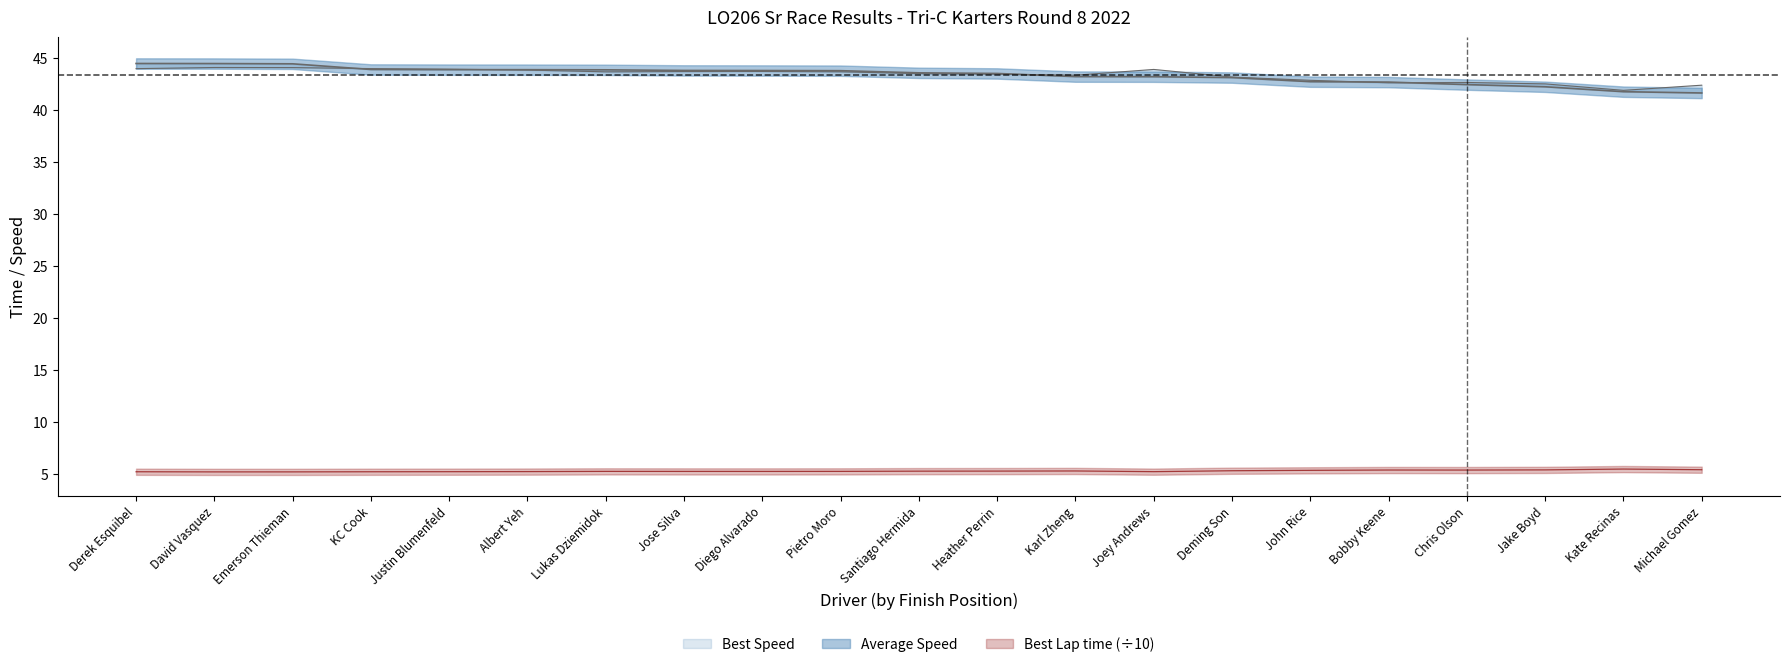

What is the difference between the maximum and minimum values in the Best Lap time series?

0.3